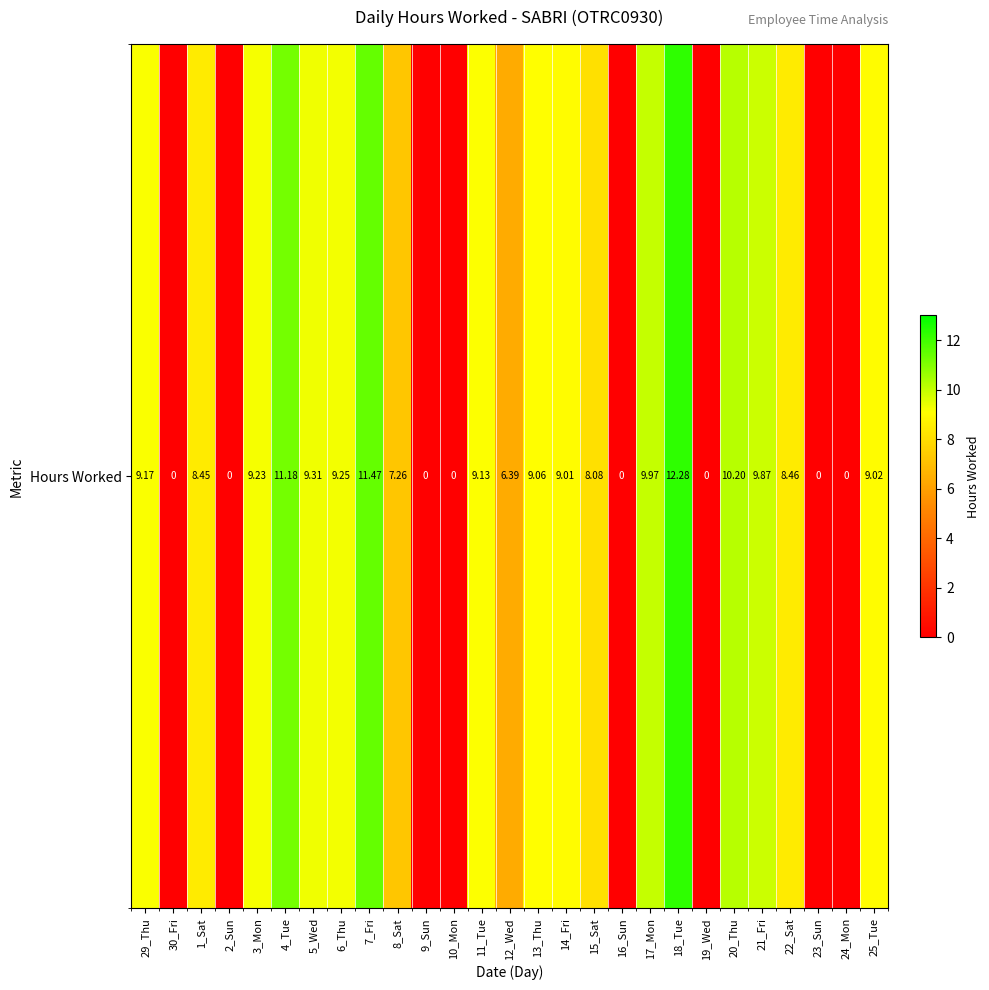

Where is the data nearest to the value 6?

12_Wed